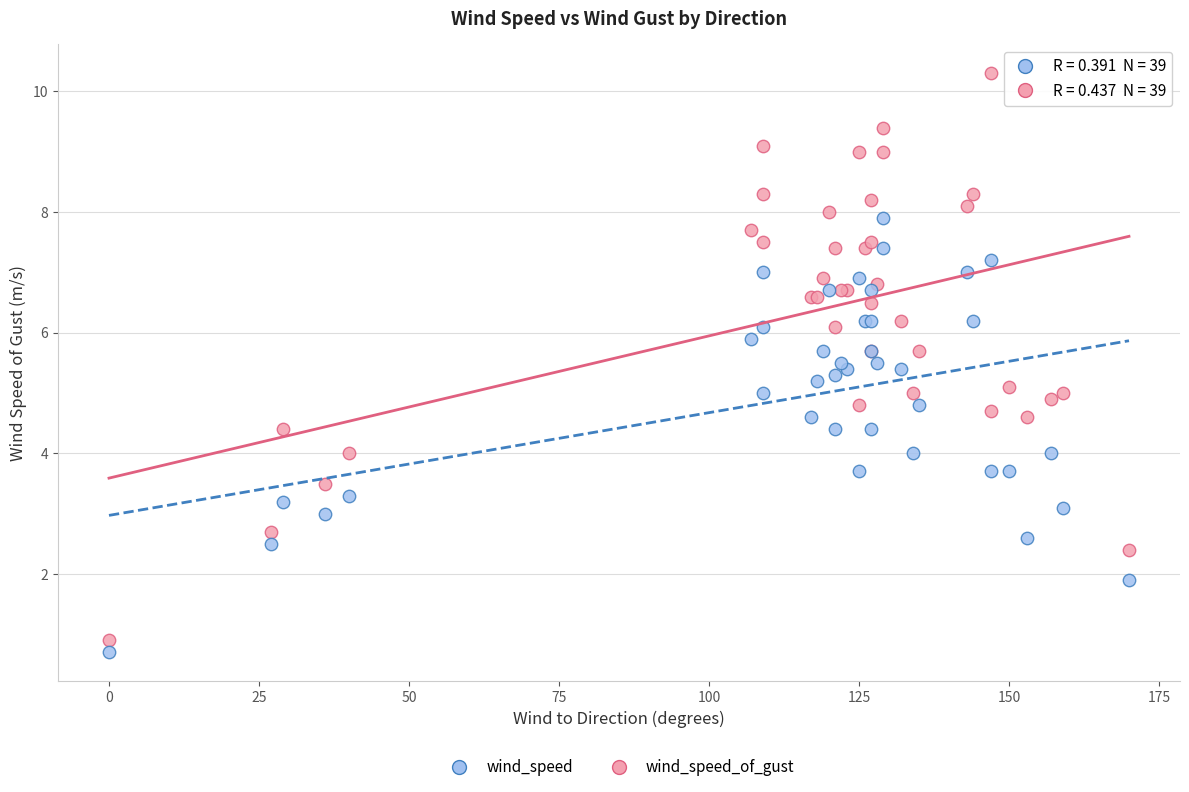

What is the X range (max minus min) for the scatter plot?

170.0